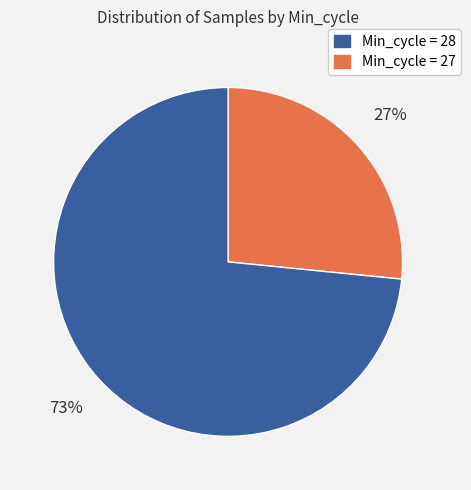

Does any single category account for the majority?

Yes